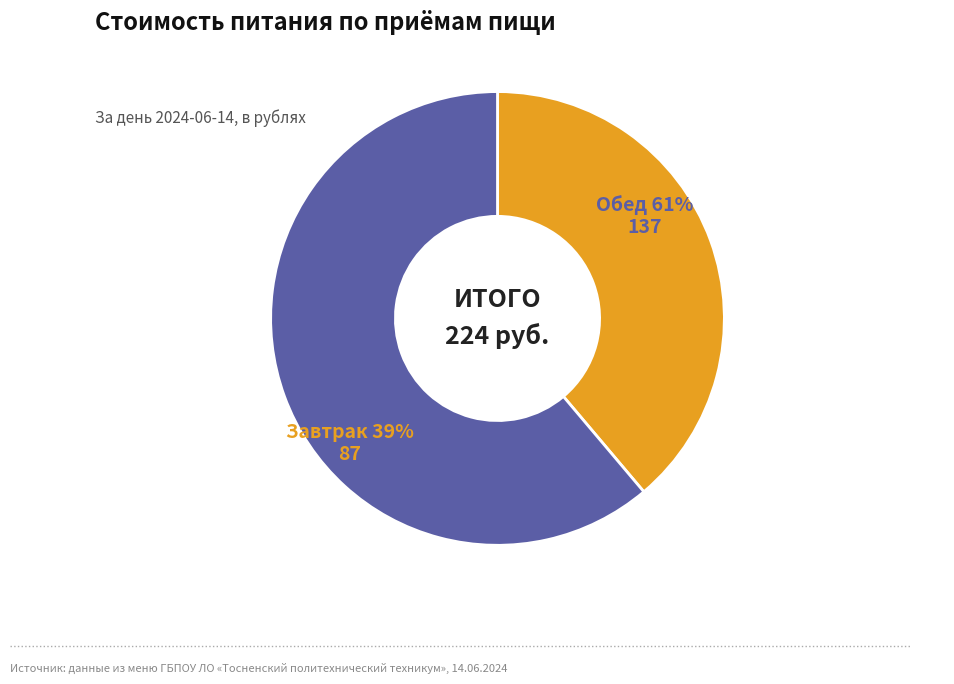

To the nearest percent, what is the difference between the Обед and Завтрак slice percentages?

22%